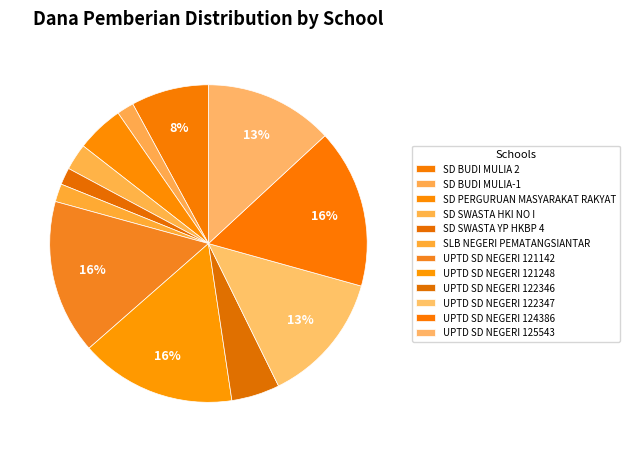

Which slice is the smallest?

SD BUDI MULIA-1